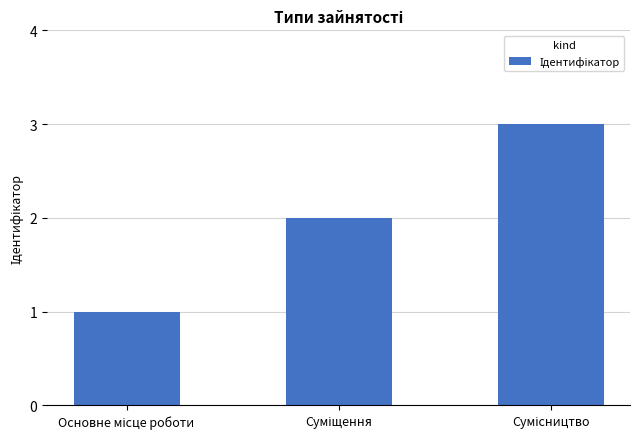

What is the difference between the second highest and minimum values?

1